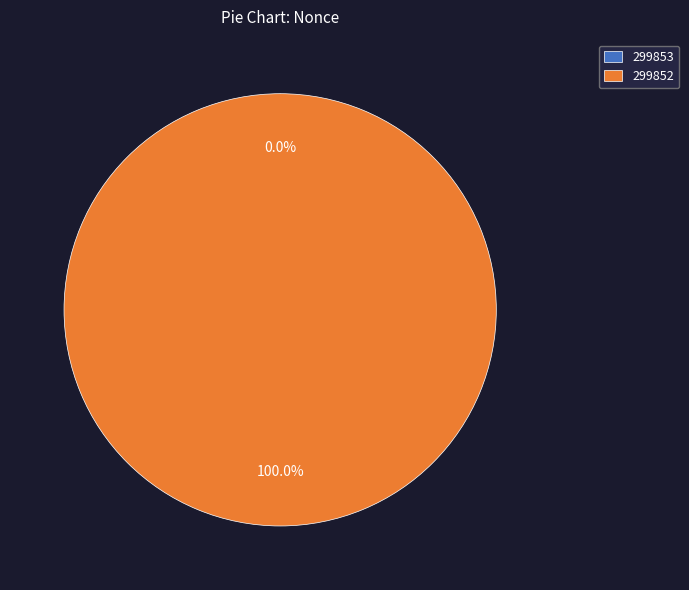

Which category has the smallest portion of the pie?

299853